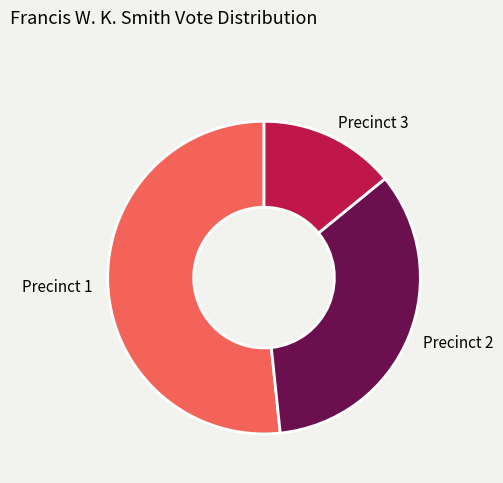

Which has a higher value, Precinct 3 or Precinct 2?

Precinct 2